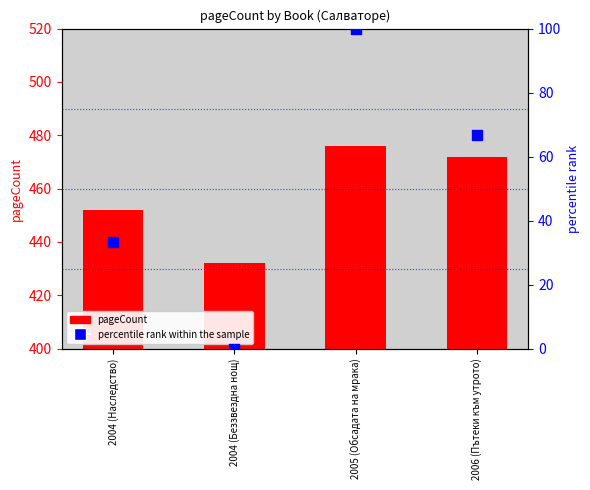

Which series contains the highest Y value?

pageCount